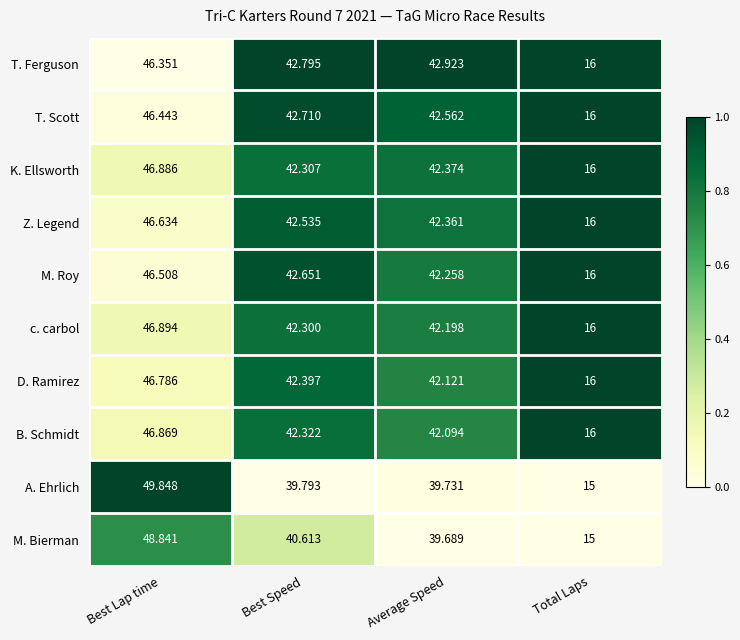

List the series in order of their peak value, highest first.

A. Ehrlich, M. Bierman, c. carbol, K. Ellsworth, B. Schmidt, D. Ramirez, Z. Legend, M. Roy, T. Scott, T. Ferguson